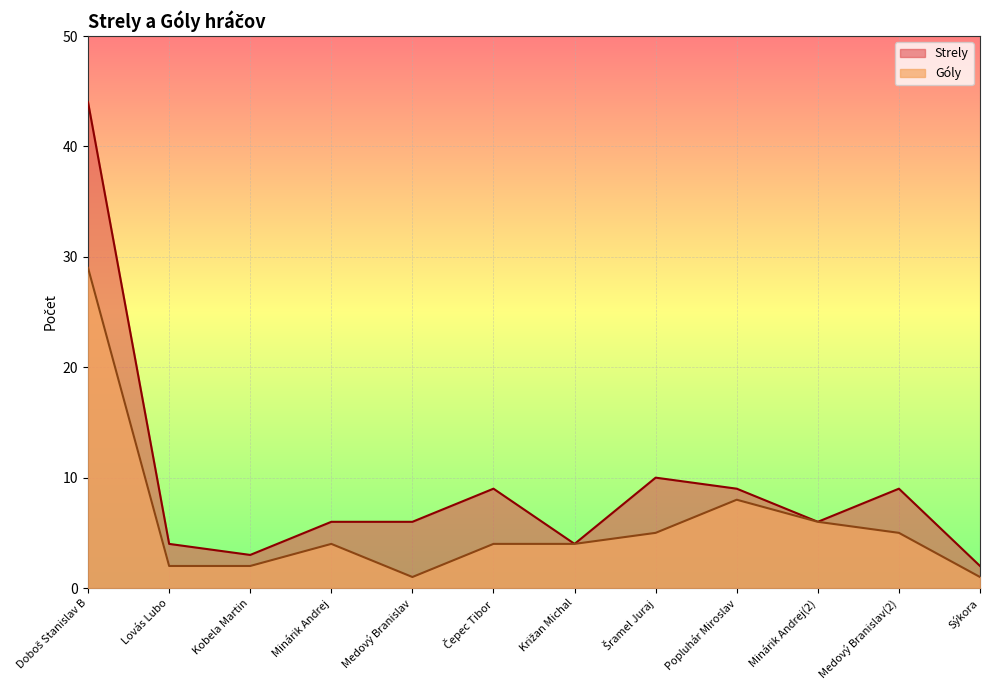

The value of Góly at Lovás Lubo is 1. True or false?

False